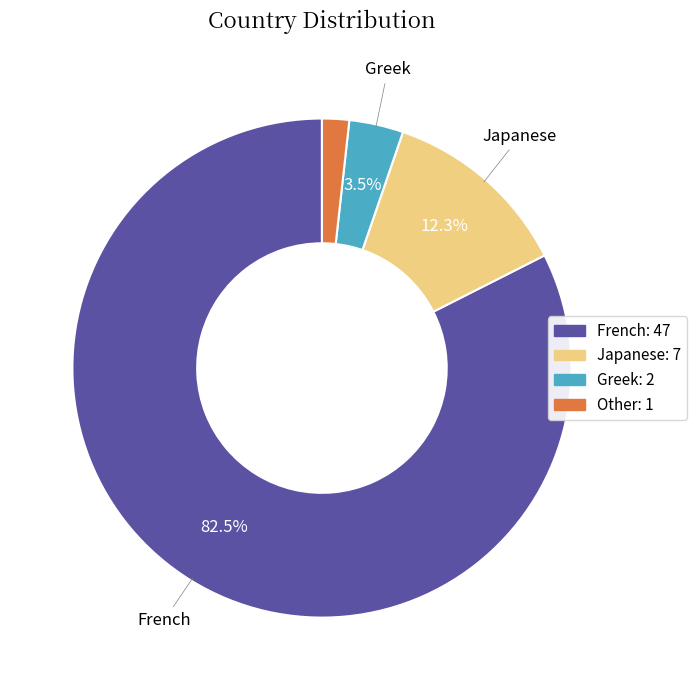

To the nearest percent, what is the average slice percentage?

25%